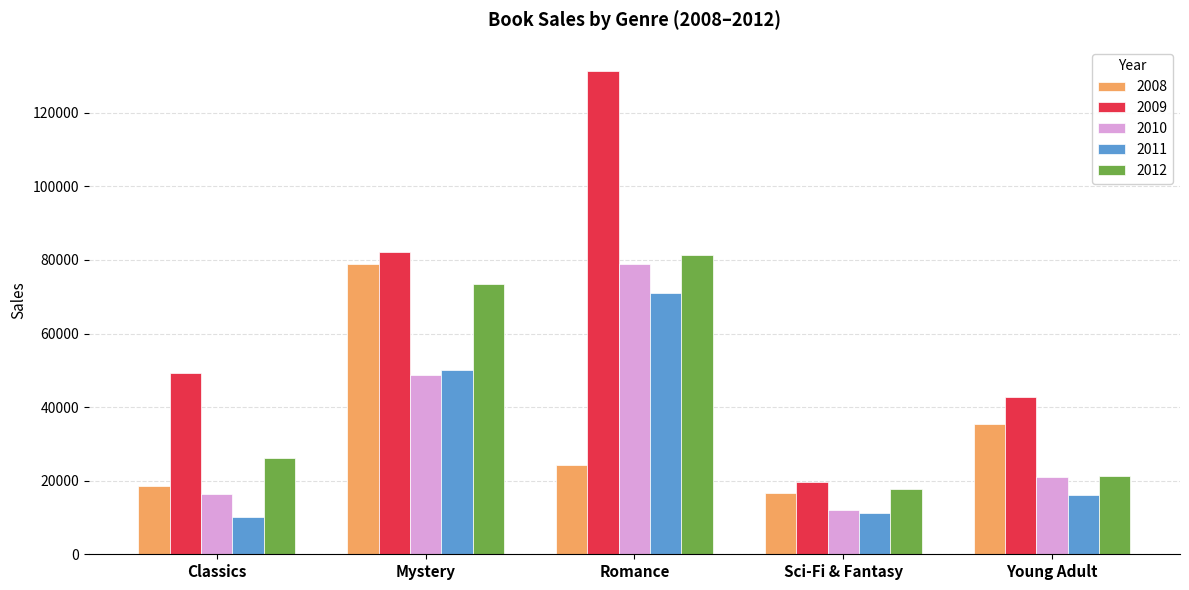

What is the minimum value shown in the chart?

10017